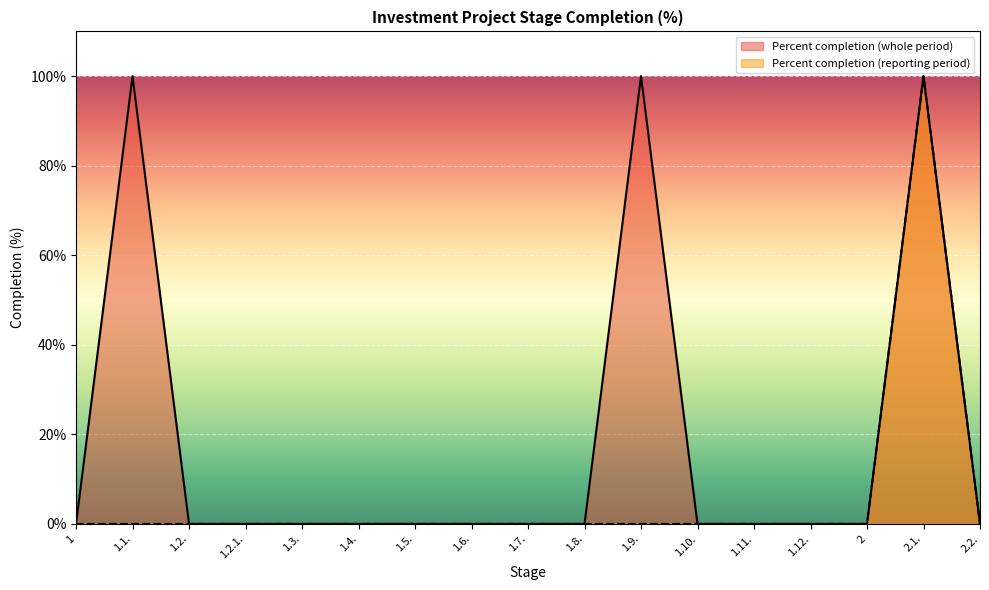

Reading right to left, transcribe all the data shown in this chart.

Percent completion (whole period): 2.2.=0	2.1.=100	2=0	1.12.=0	1.11.=0	1.10.=0	1.9.=100	1.8.=0	1.7.=0	1.6.=0	1.5.=0	1.4.=0	1.3.=0	1.2.1.=0	1.2.=0	1.1.=100	1=0
Percent completion (reporting period): 2.2.=0	2.1.=100	2=0	1.12.=0	1.11.=0	1.10.=0	1.9.=0	1.8.=0	1.7.=0	1.6.=0	1.5.=0	1.4.=0	1.3.=0	1.2.1.=0	1.2.=0	1.1.=0	1=0